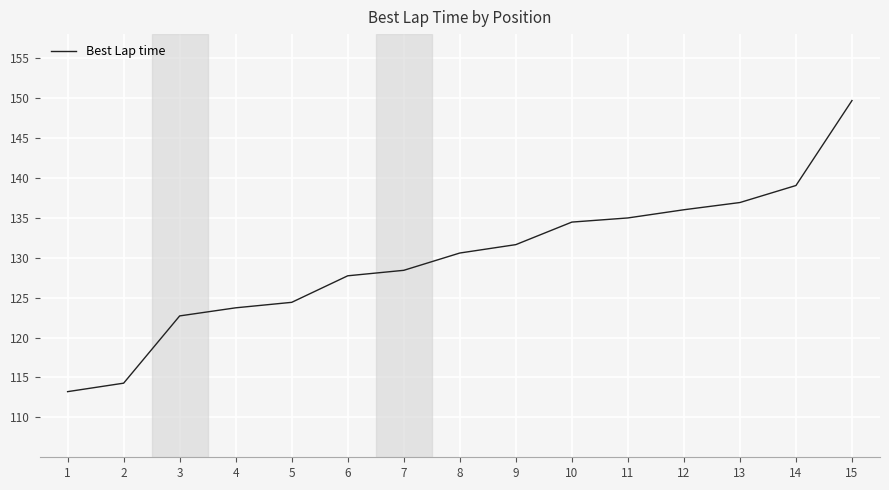

Rank the categories by value from highest to lowest.

15, 14, 13, 12, 11, 10, 9, 8, 7, 6, 5, 4, 3, 2, 1